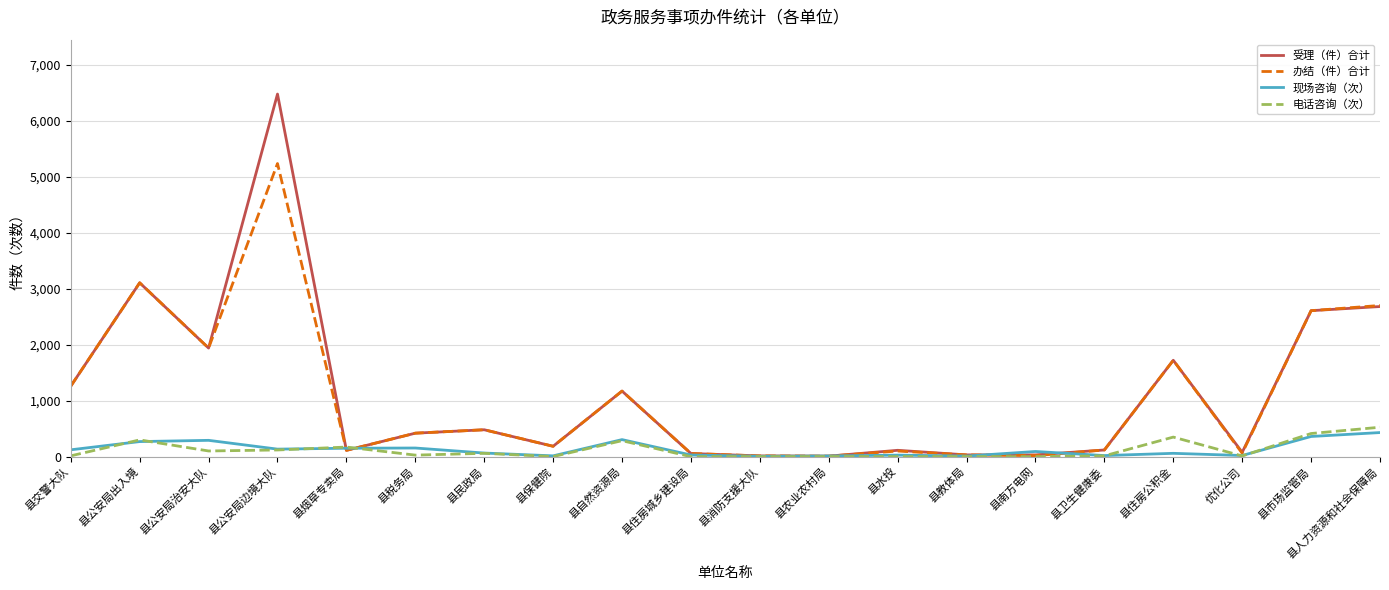

What is the minimum value for 受理（件）合计?

10